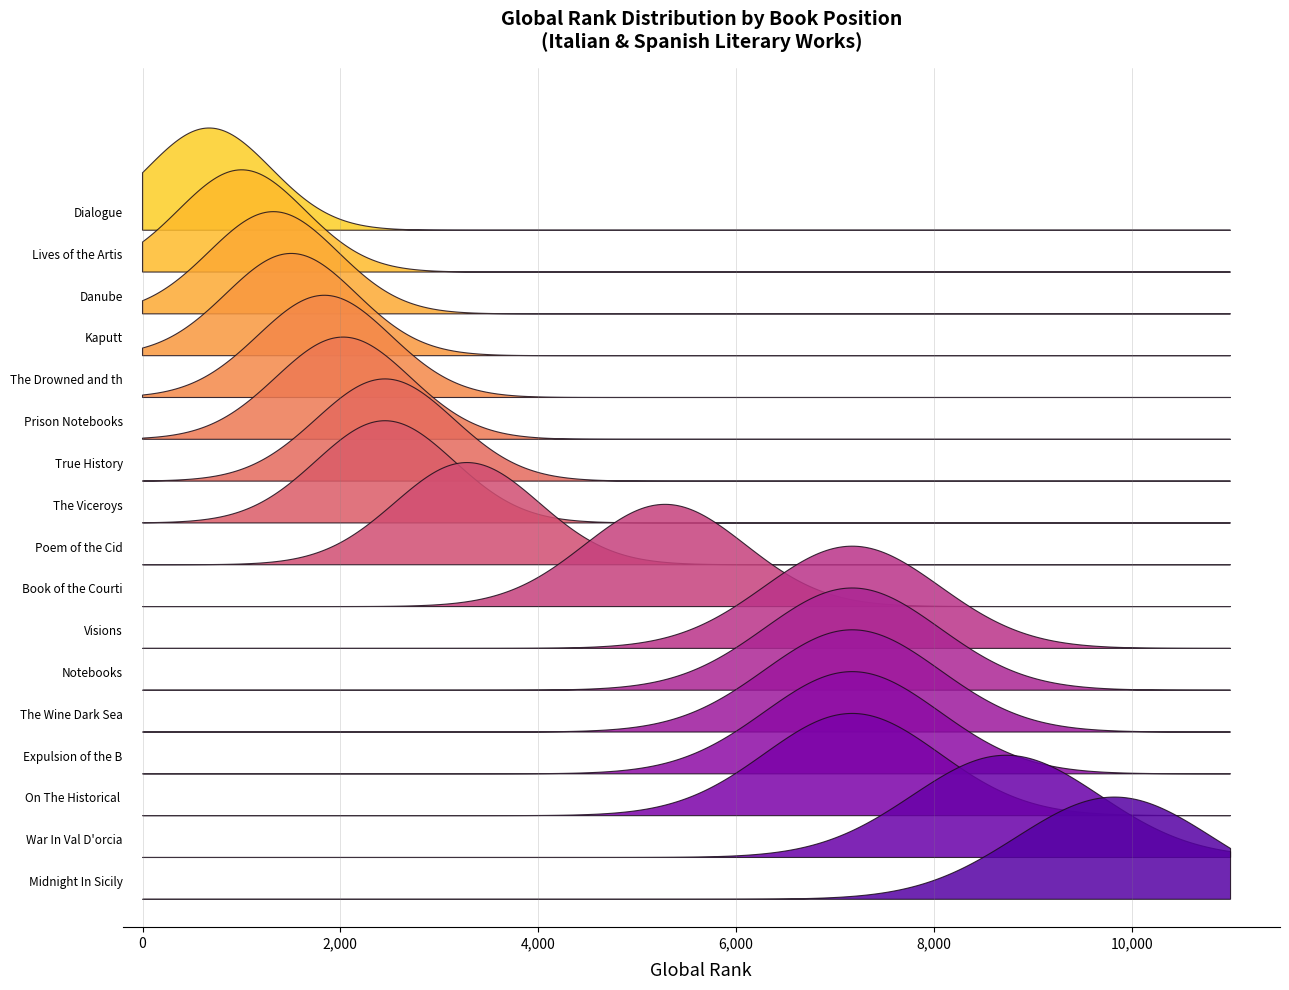

Reading left to right, transcribe all the data shown in this chart.

Global Rank: 673	1002	1323	1503	1838	2028	2451	2451	3280	5283	7175	7175	7175	7175	7175	8730	9826
Global Score: 538	375	286	249	208	186	144	144	114	78	45	45	45	45	45	33	21